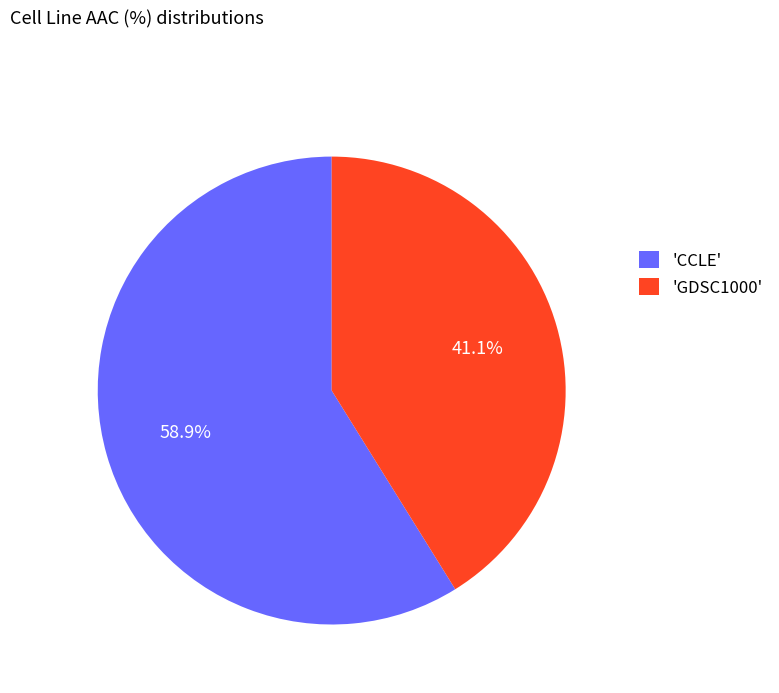

Does 'GDSC1000' account for over 50% of the chart?

No